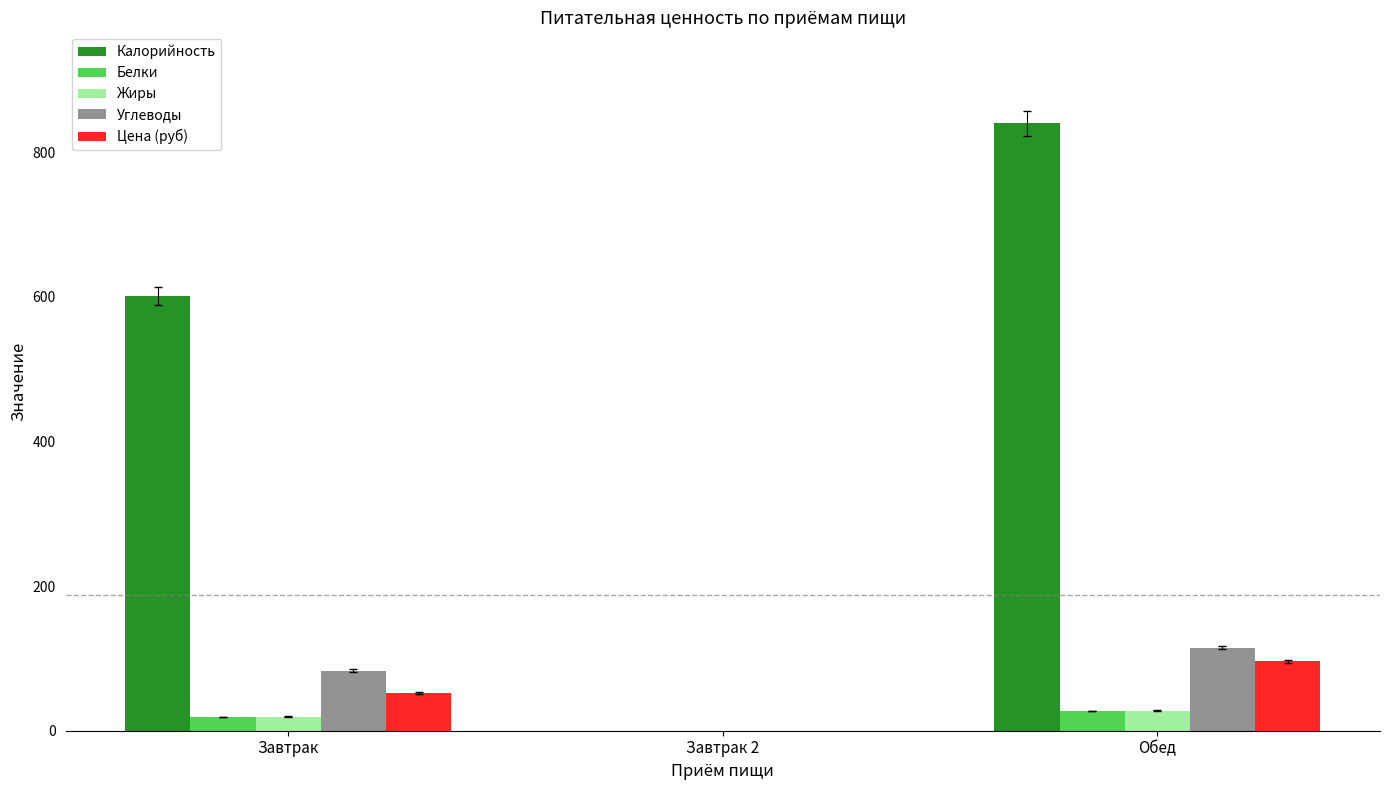

The value of Белки at Обед is 27.2. True or false?

True